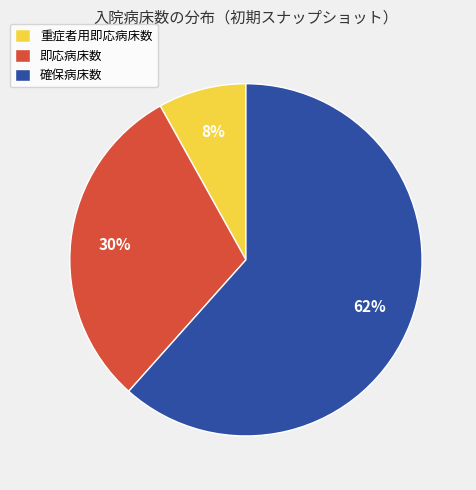

To the nearest percent, what portion does 確保病床数 represent?

62%